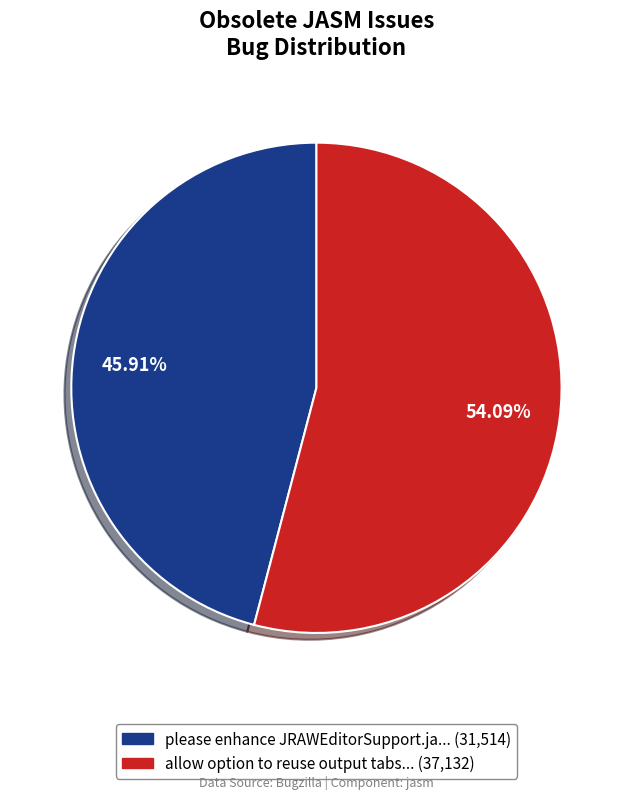

To the nearest percent, what is the average slice percentage?

50%